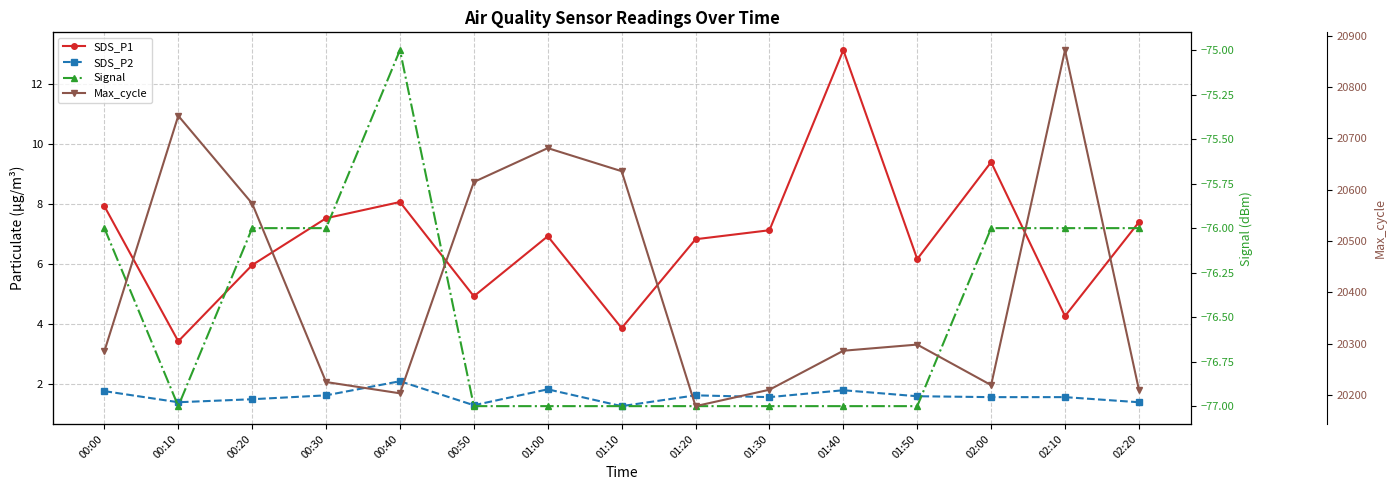

Is this an area chart (filled region under the line)?

No